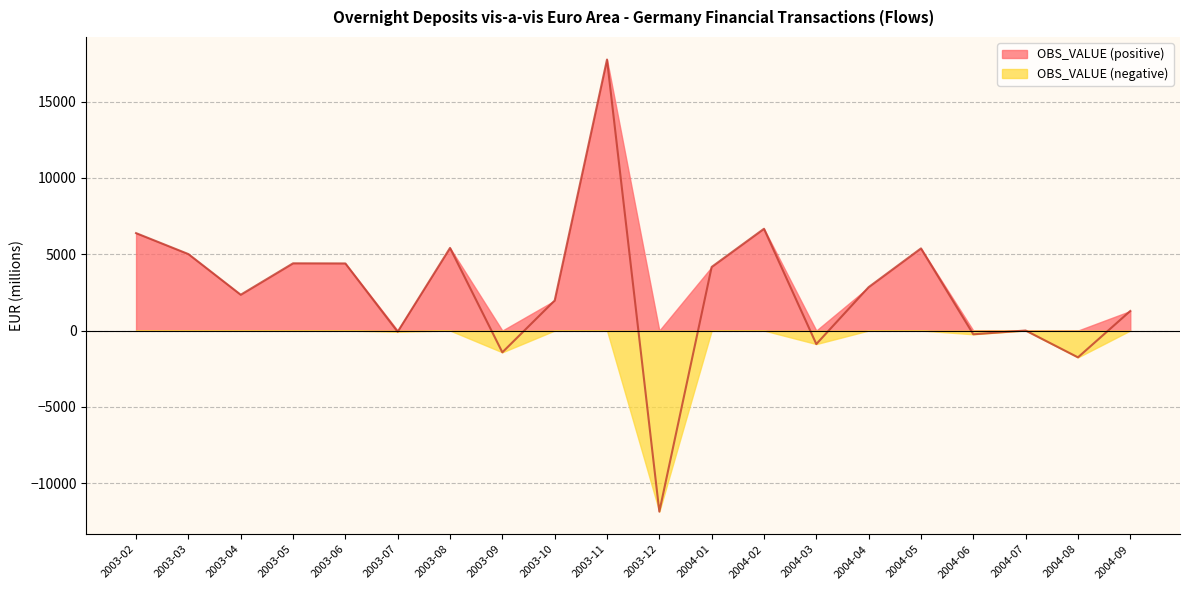

How many points are lower than both their immediate neighbors (excluding endpoints)?

7